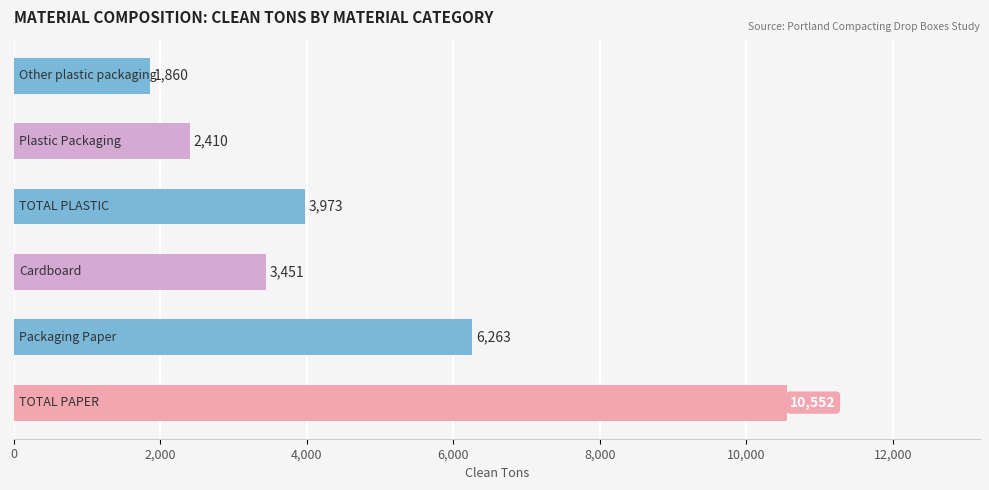

What is the maximum value shown in the chart?

10552.2